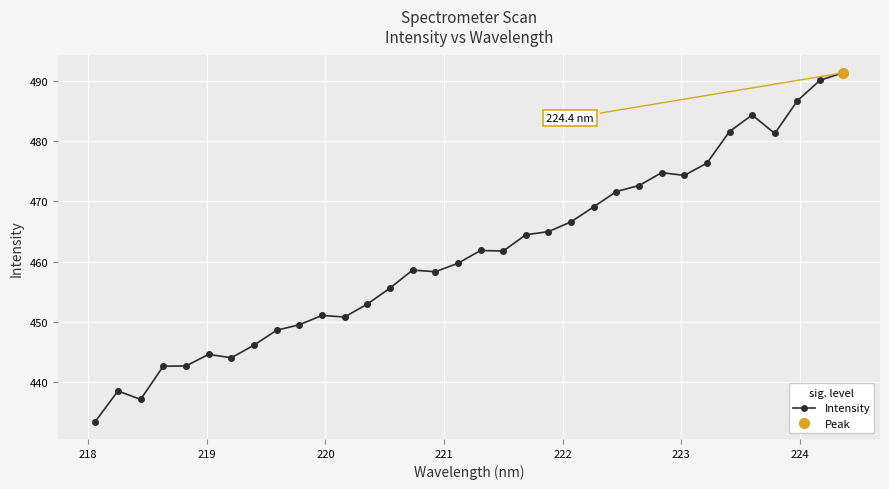

What is the highest value of the Intensity series?

491.3